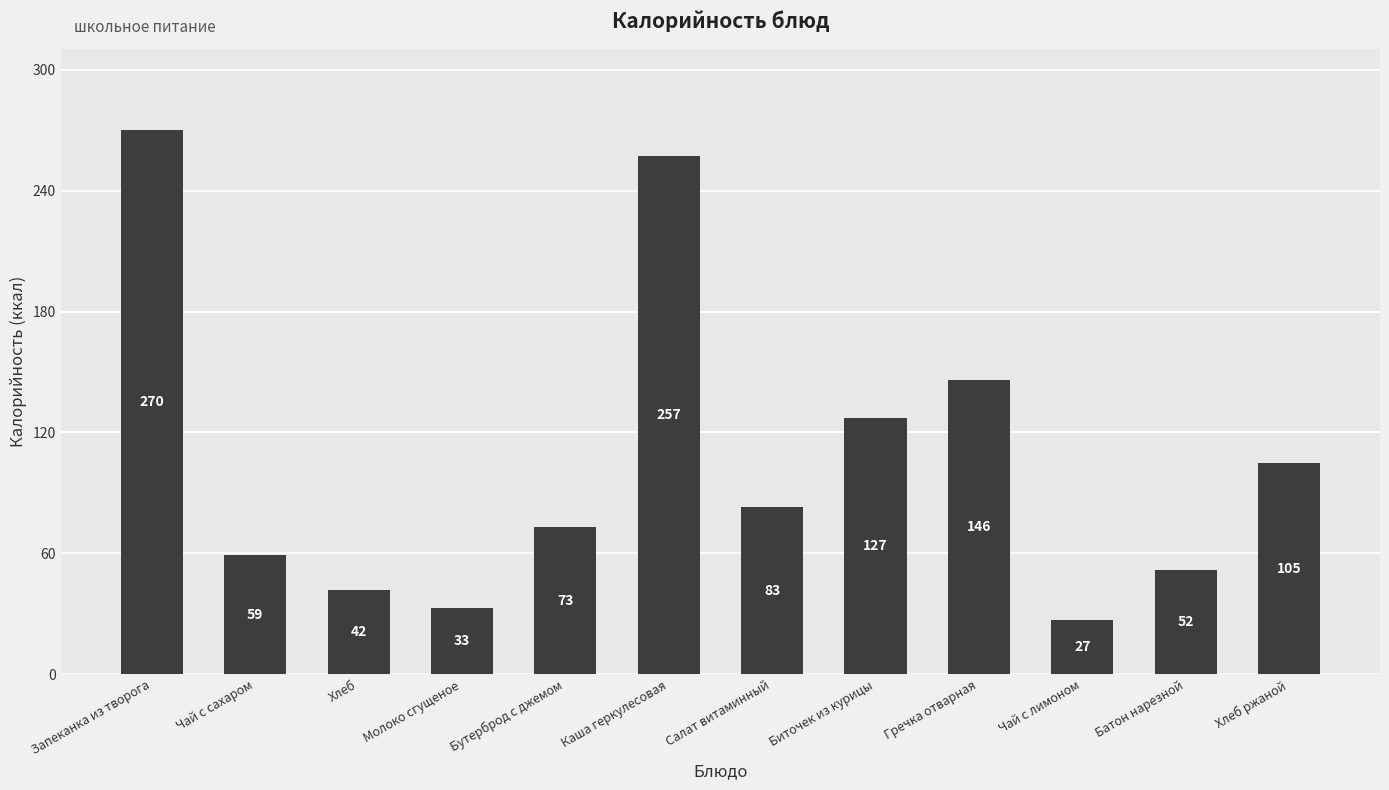

At which label is the value closest to 148?

Гречка отварная